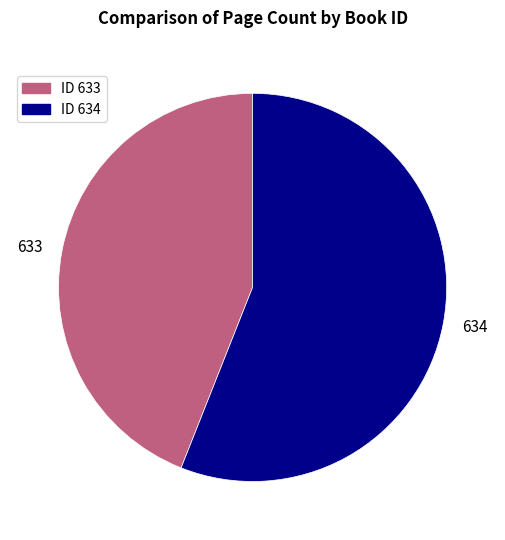

What is the majority slice?

ID 634